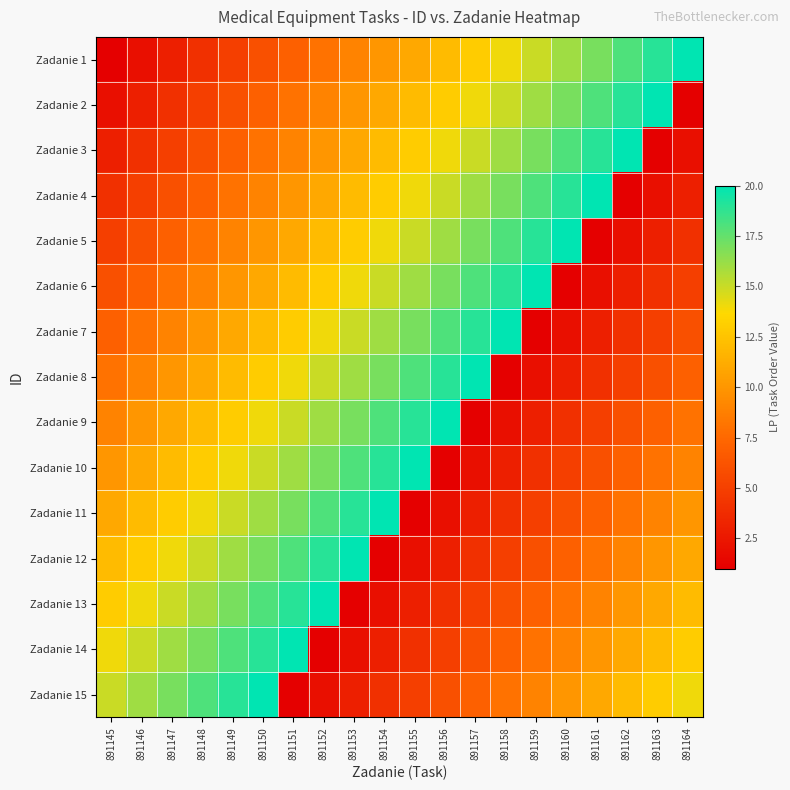

What is the difference between the highest and lowest values at 891160?

19